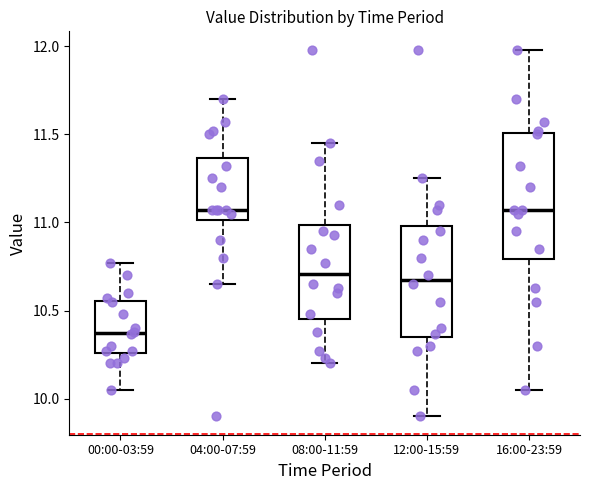

Reading left to right, transcribe this box plot: for each box, give where its median line is, the range the box spans, and where its two whiskers end, as read against the y-axis. The values are not printed on the chart, so give them approximately, as read against the axis.

00:00-03:59: median 10.40, box 10.25 to 10.55, whiskers 10.05 to 10.75
04:00-07:59: median 11.05, box 11.00 to 11.35, whiskers 10.65 to 11.70
08:00-11:59: median 10.70, box 10.45 to 11.00, whiskers 10.20 to 11.45
12:00-15:59: median 10.70, box 10.35 to 11.00, whiskers 9.90 to 11.25
16:00-23:59: median 11.05, box 10.80 to 11.50, whiskers 10.05 to 12.00